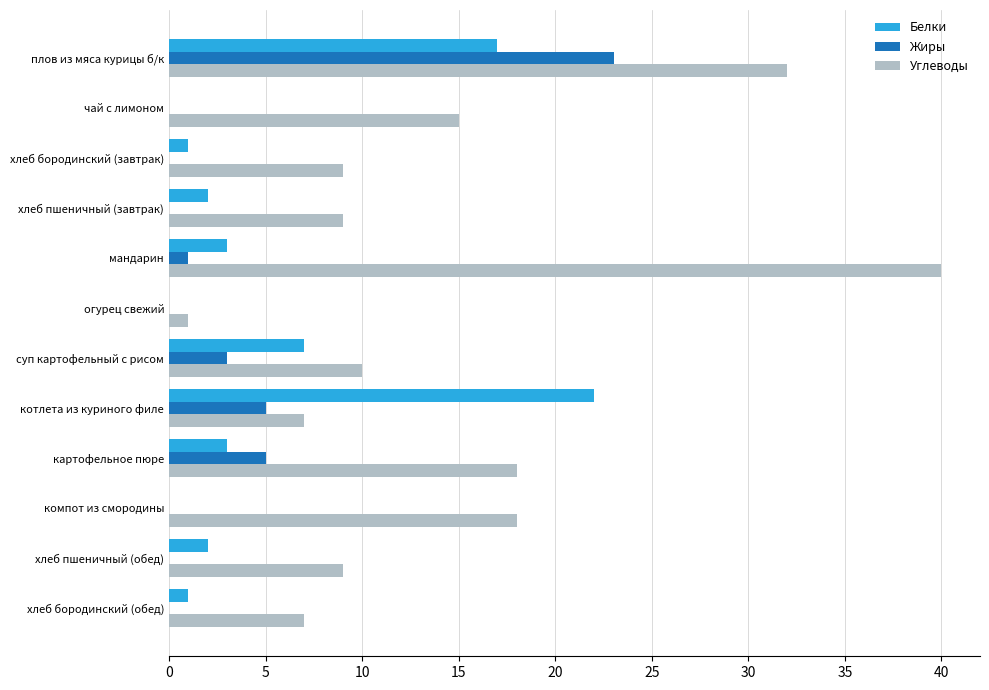

Which series has the largest total across all categories?

Углеводы